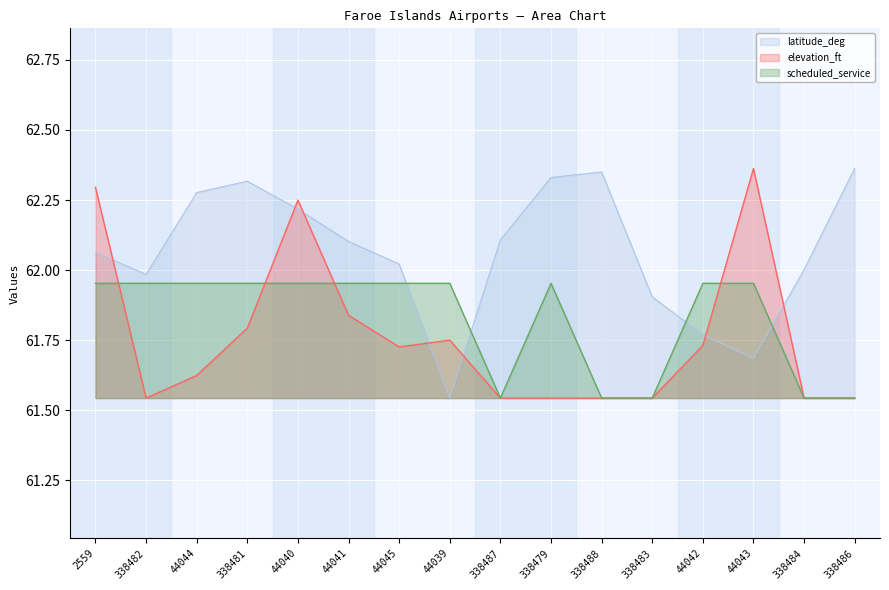

What is the label of the 8th point from the left?

44039